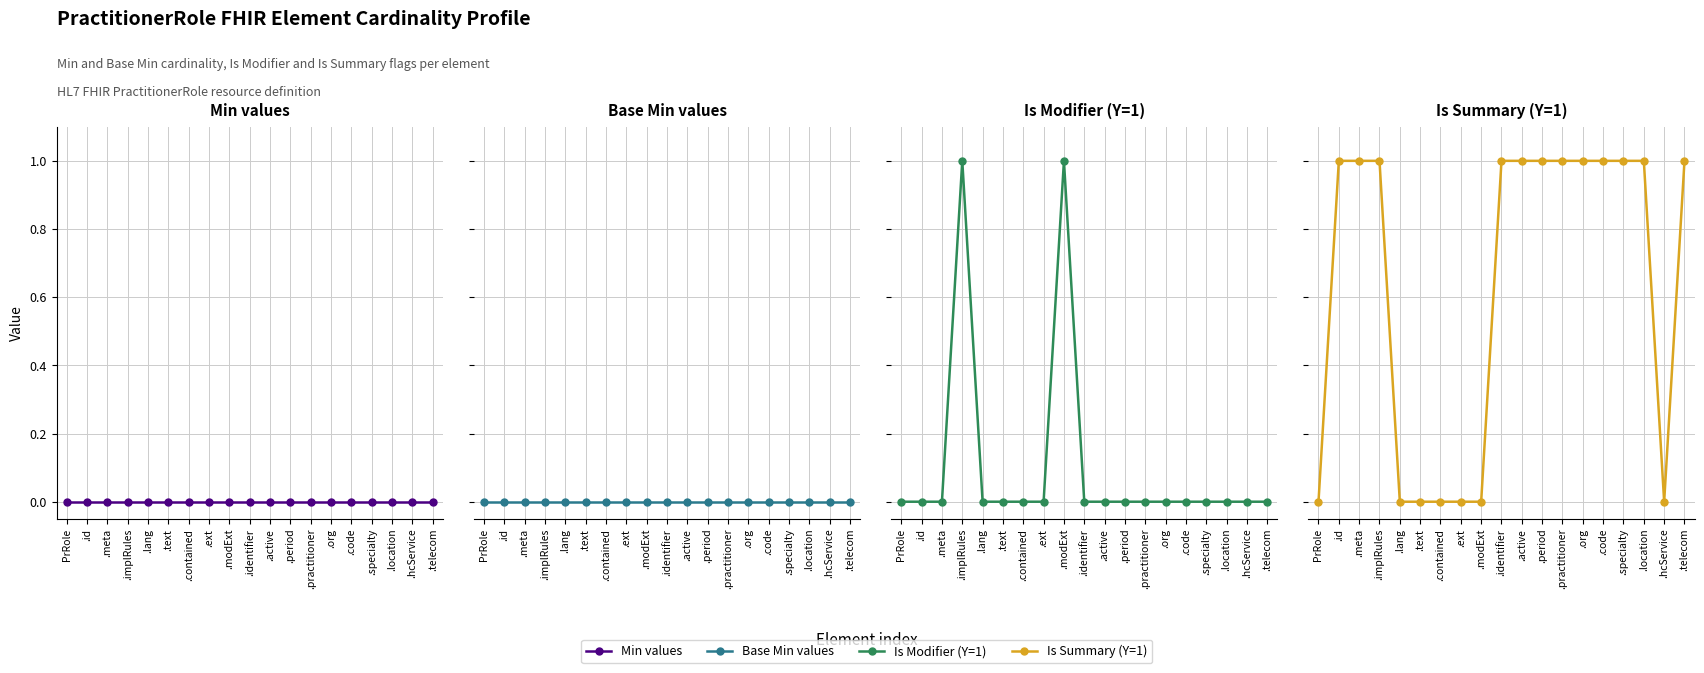

Where do Is Summary (Y=1) and Is Modifier (Y=1) first cross each other?

.modExt and .identifier